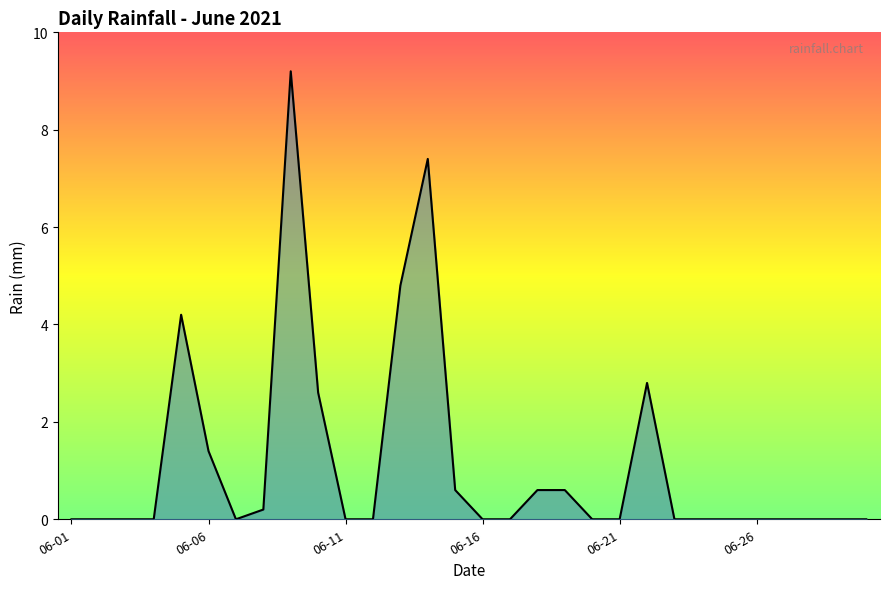

What is the greatest value displayed?

9.2